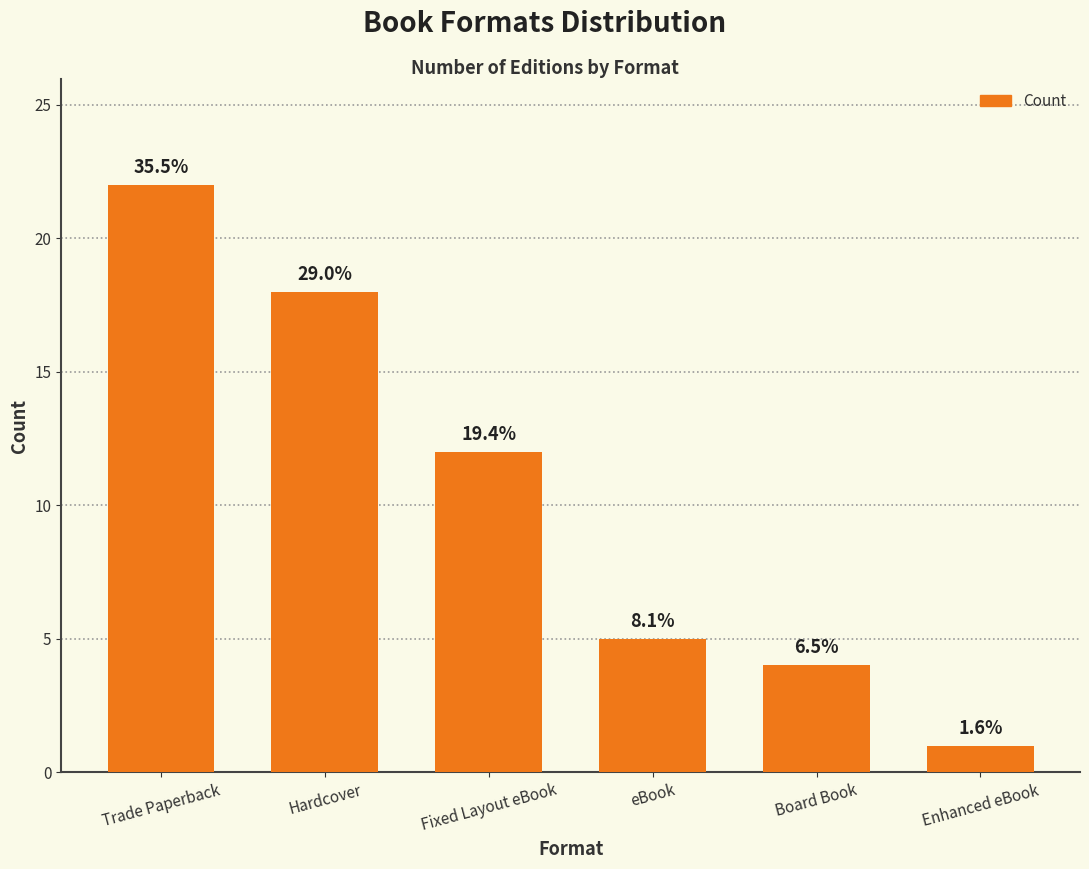

At which category does the chart reach its minimum across all series?

Enhanced eBook